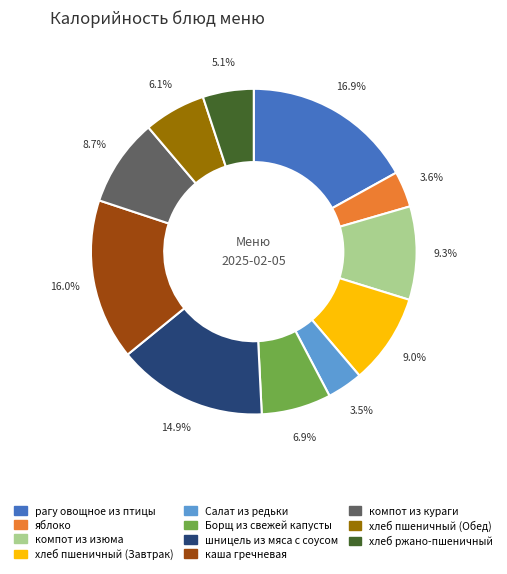

What percentage is the каша гречневая slice, to the nearest percent?

16%